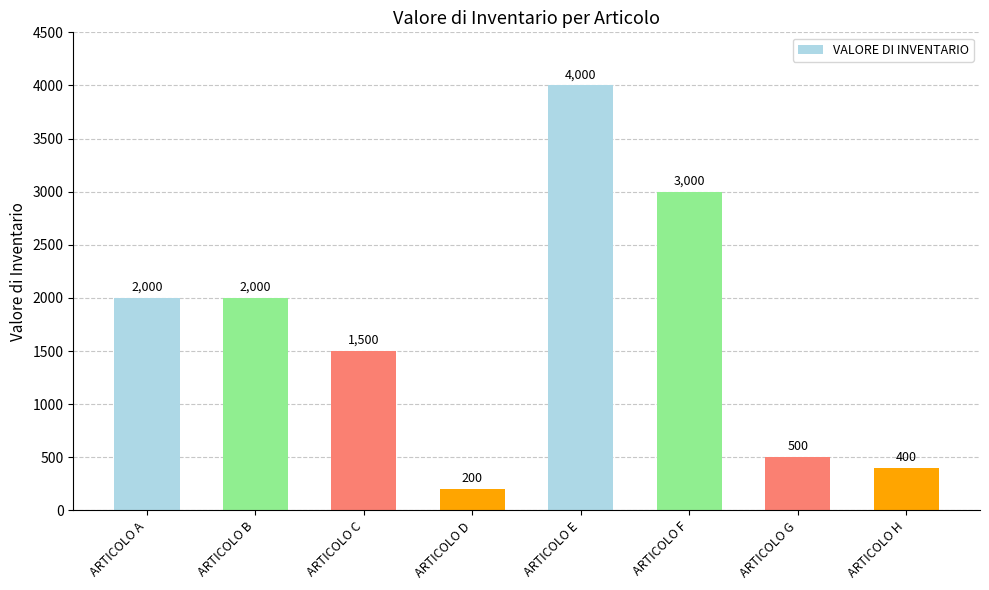

What is the difference between the values at ARTICOLO D and ARTICOLO B?

1800